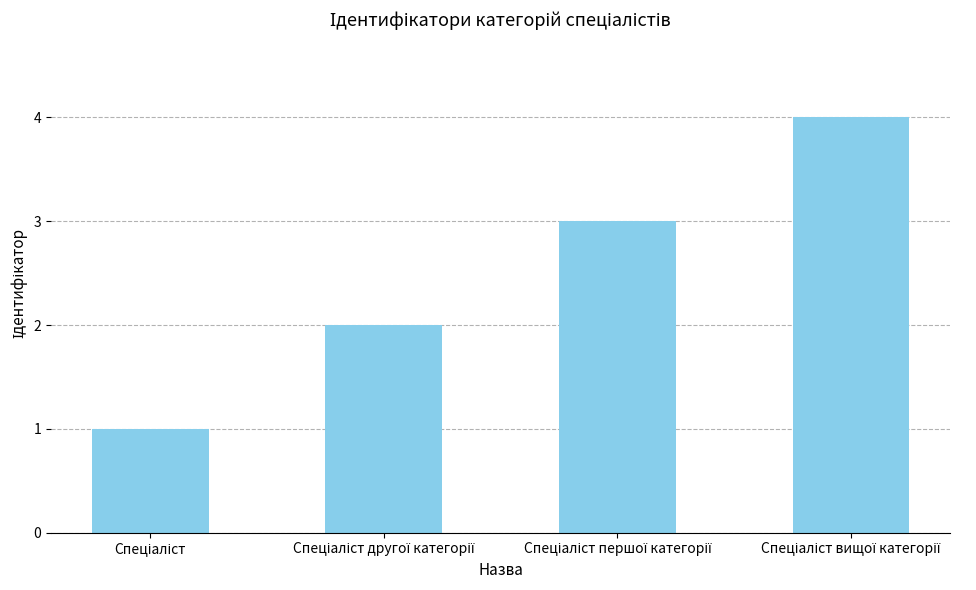

What is the maximum value shown in the chart?

4